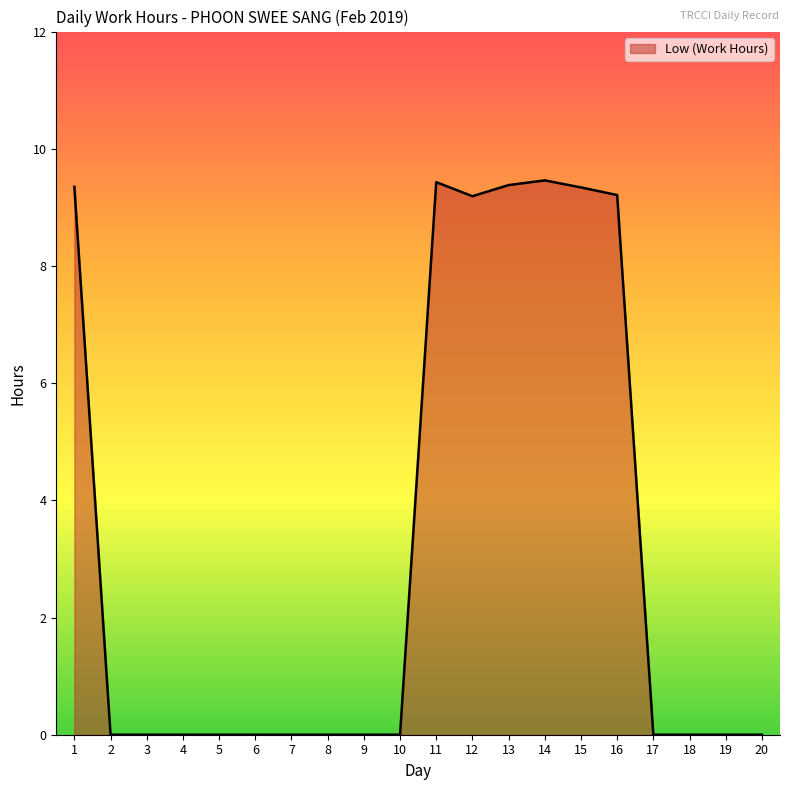

What is the change in value from 2 to 13?

+9.4